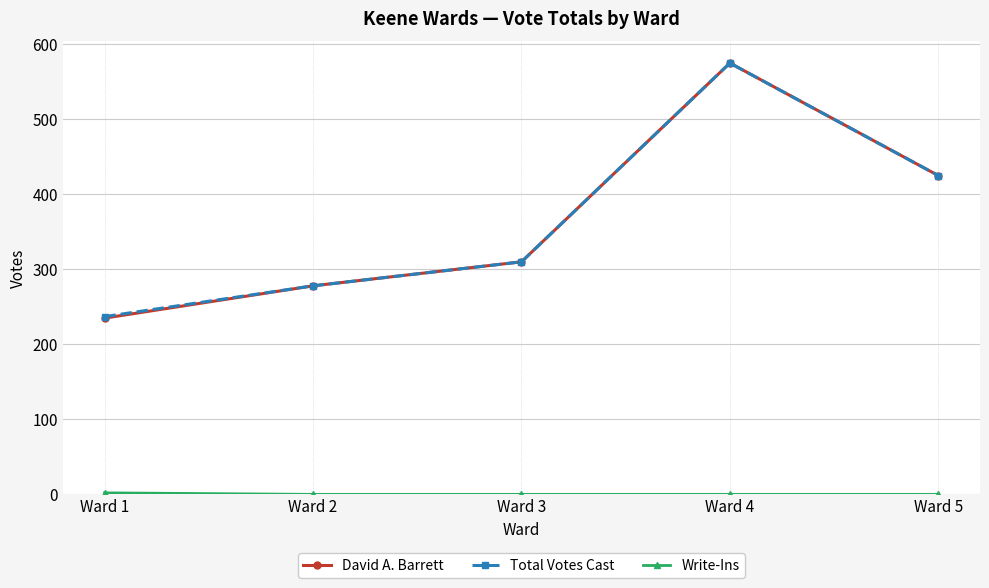

Is this an area chart (filled region under the line)?

No